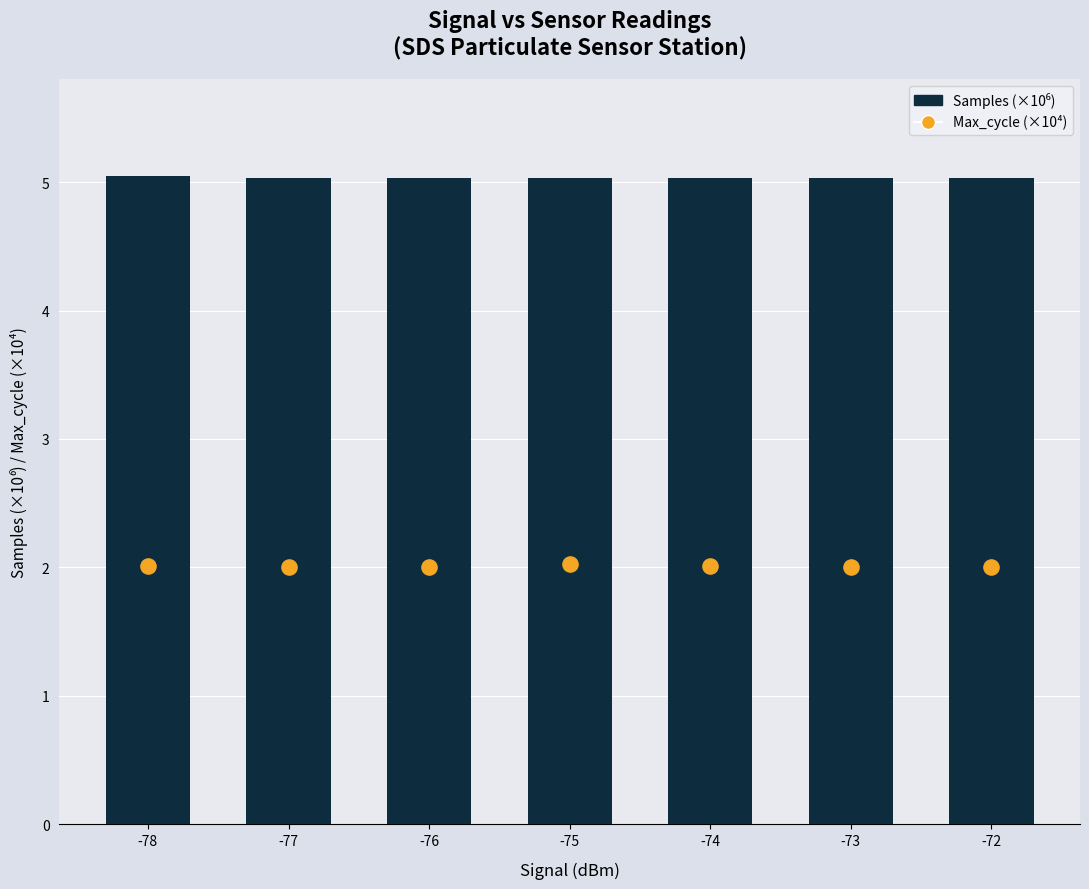

At how many categories does at least one series exceed 3?

7